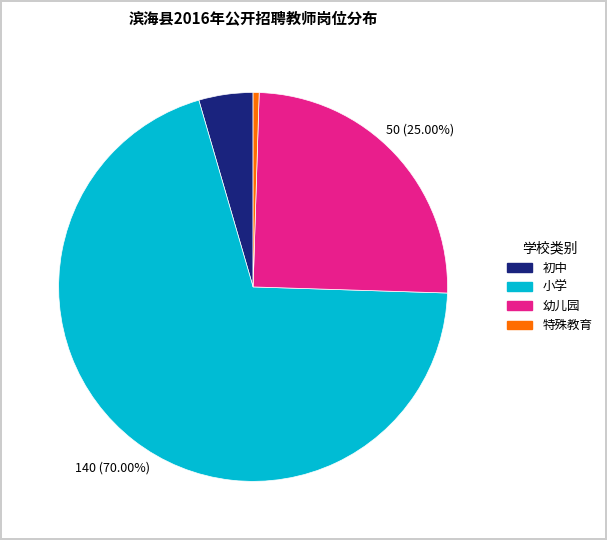

To the nearest percent, what is the difference between the 初中 and 特殊教育 slice percentages?

4%